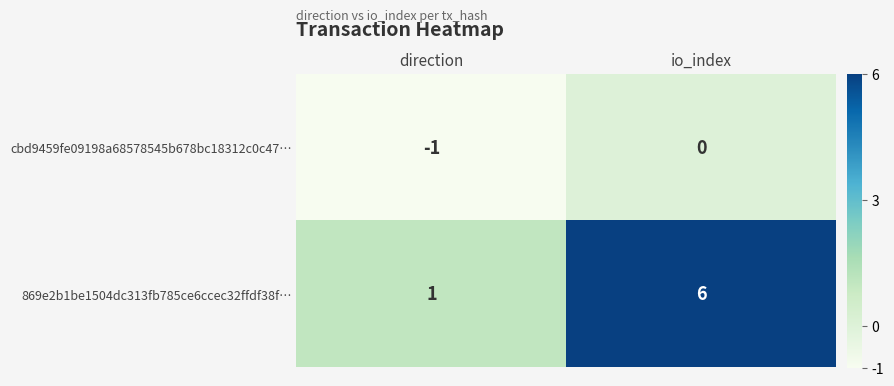

List the series in order of their overall mean, highest first.

869e2b1be1504dc313fb785ce6ccec32ffdf38f…, cbd9459fe09198a68578545b678bc18312c0c47…